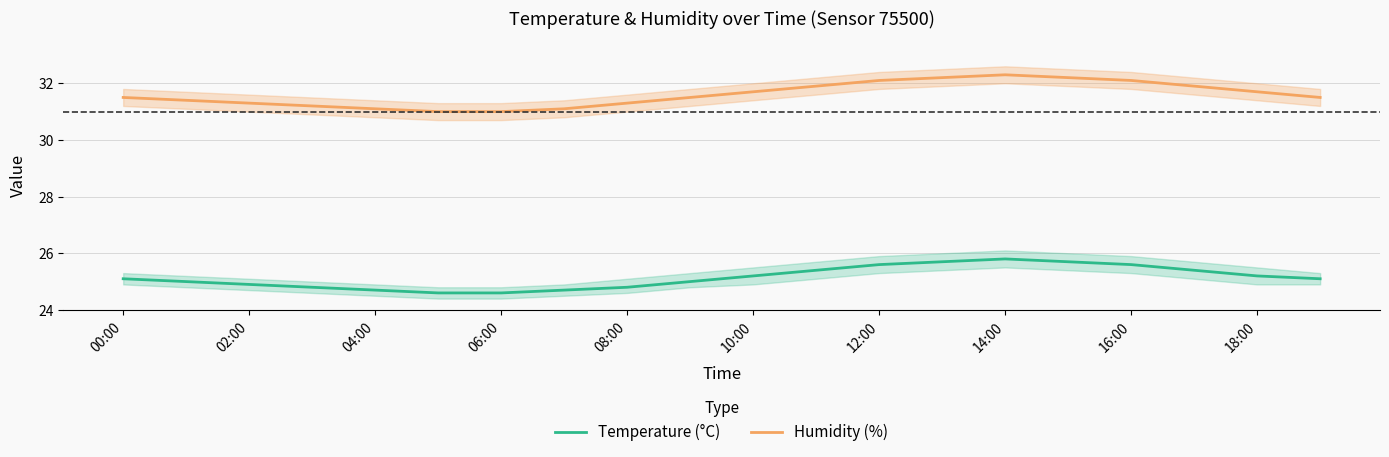

What is the lowest value of the Humidity (%) series?

31.0